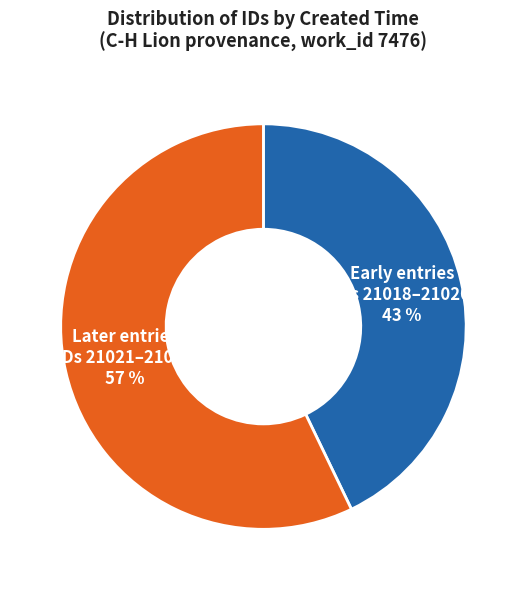

What is the largest slice in the pie chart?

Later entries (IDs 21021–21024)